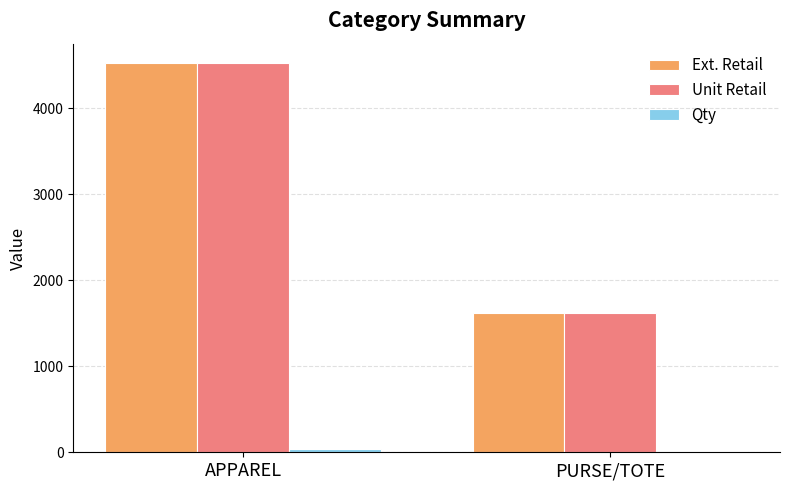

At which category is the sum across all series the highest?

APPAREL